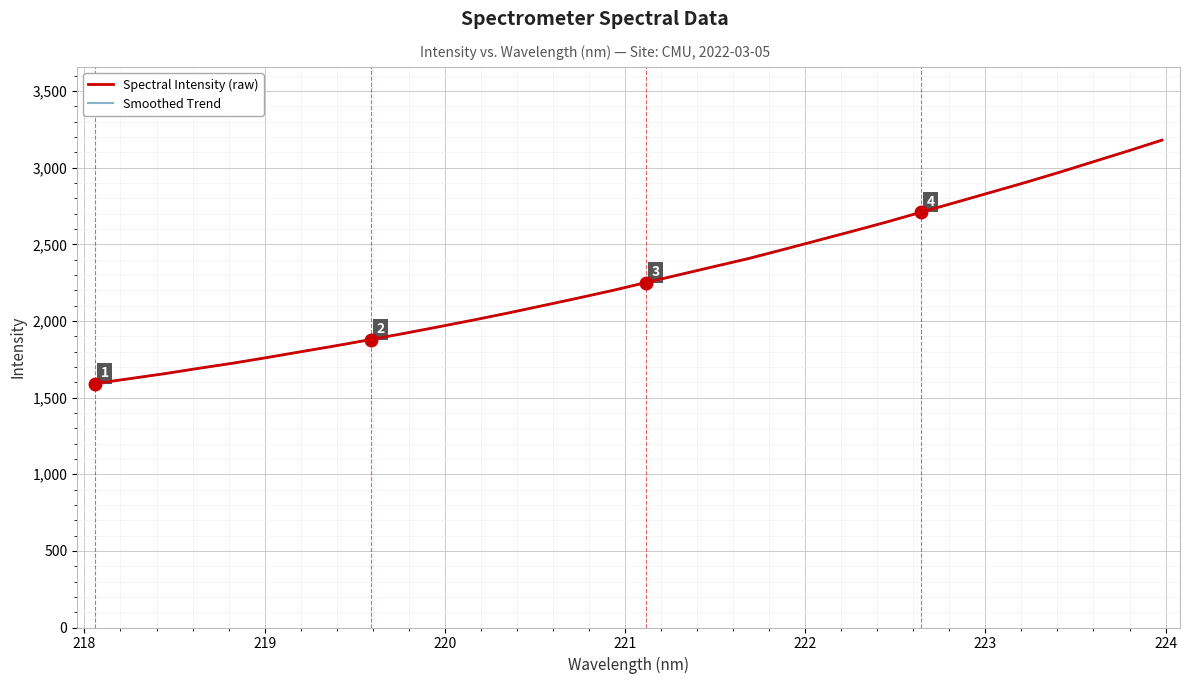

What is the highest value of the Smoothed Trend series?

3179.6